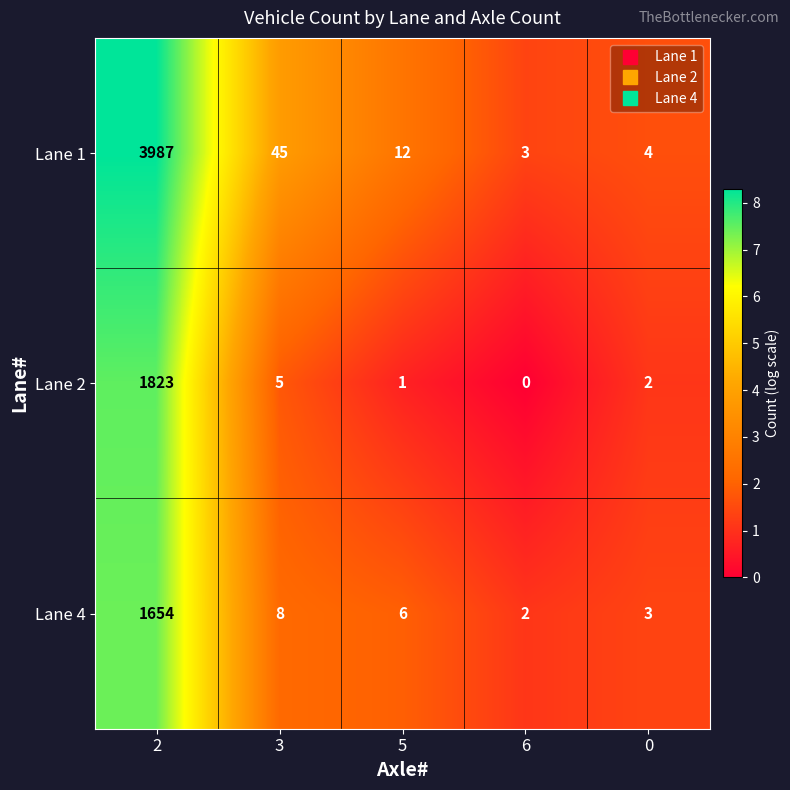

How many data points does each series have?

5